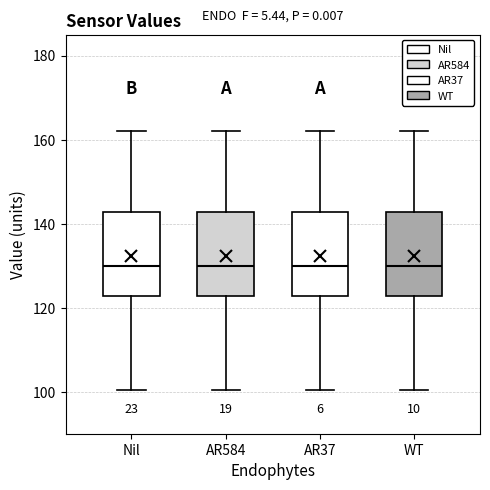

Where does the median line of the box for AR37 sit on the y-axis? The values are not printed on the chart, so give them approximately, as read against the axis.

130